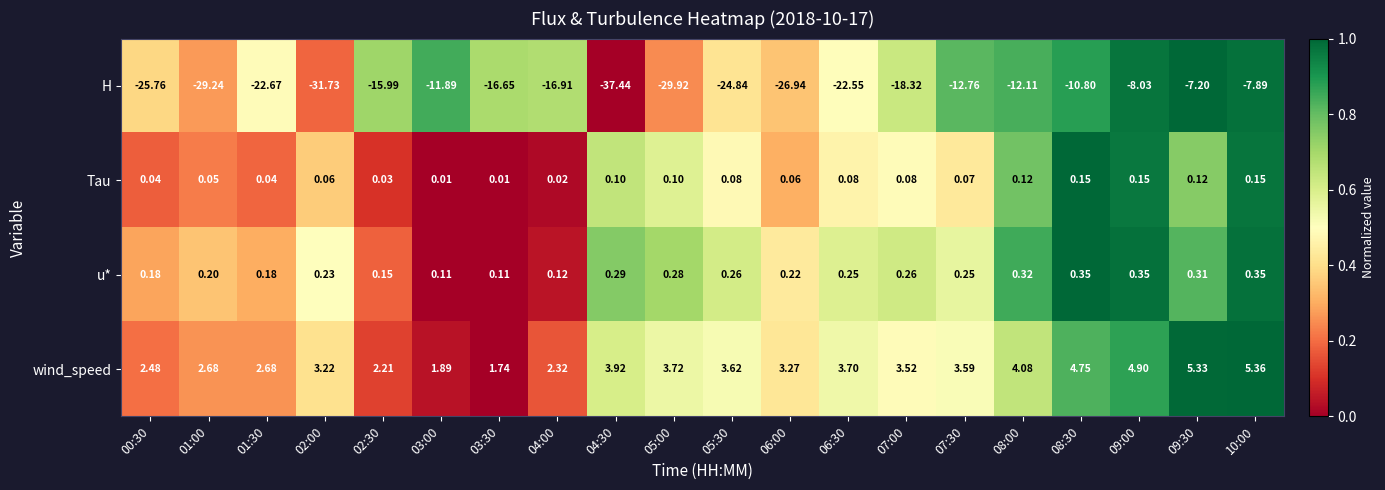

List the series in order of their peak value, lowest first.

H, Tau, u*, wind_speed